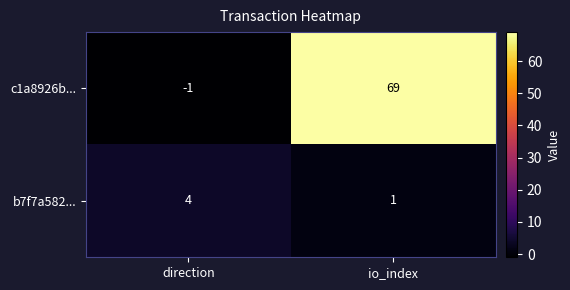

Is the value of c1a8926b... at direction greater than the value of b7f7a582... at direction?

No